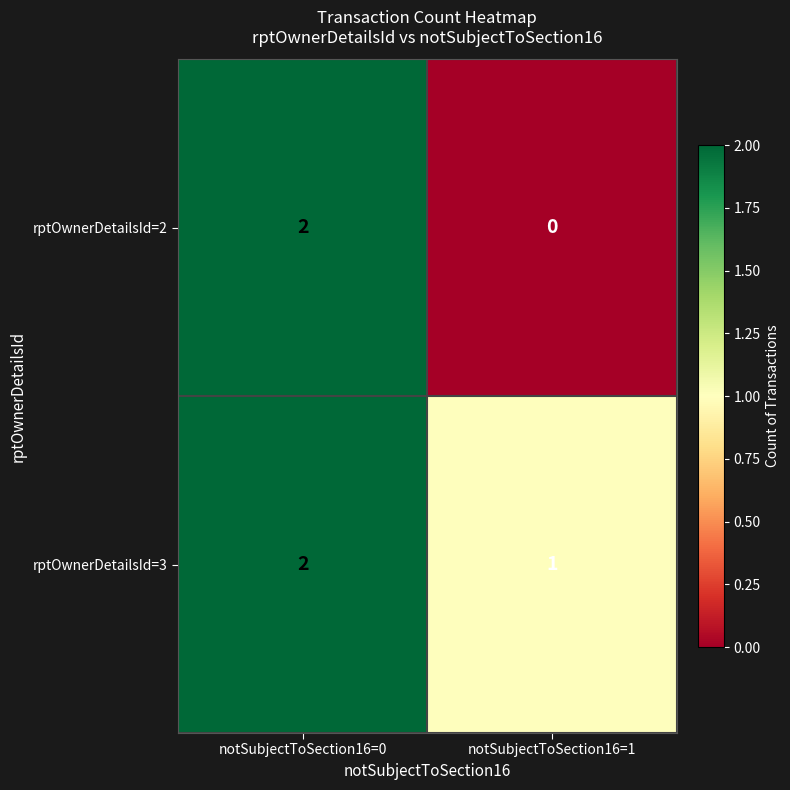

At which category does the chart reach its minimum across all series?

notSubjectToSection16=1